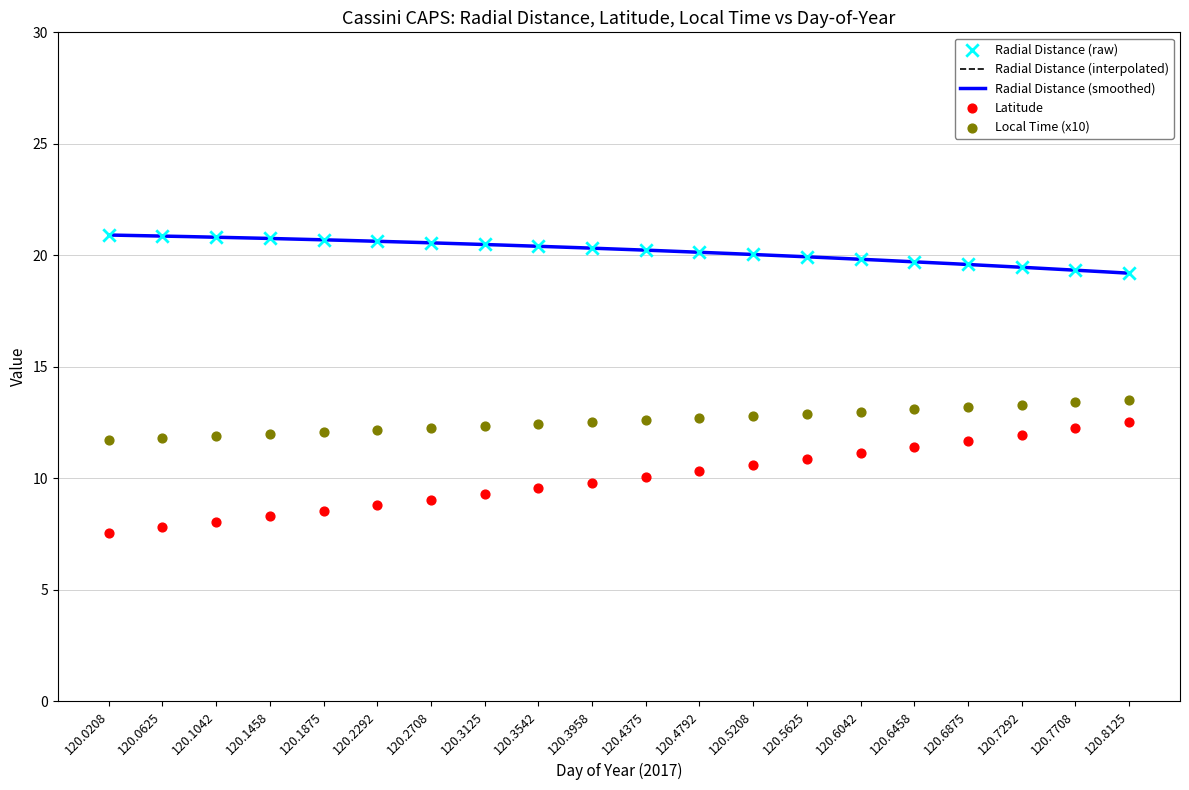

At how many categories does at least one series exceed 17?

20